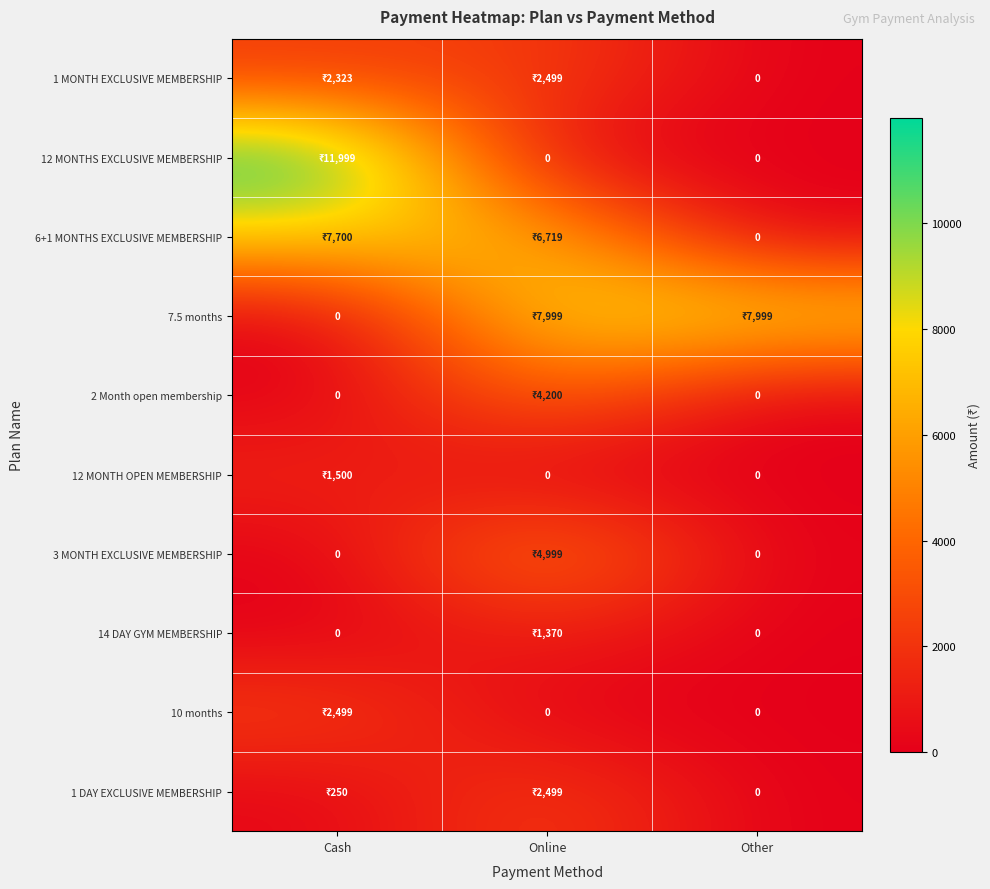

At how many categories does at least one series exceed 11914?

1